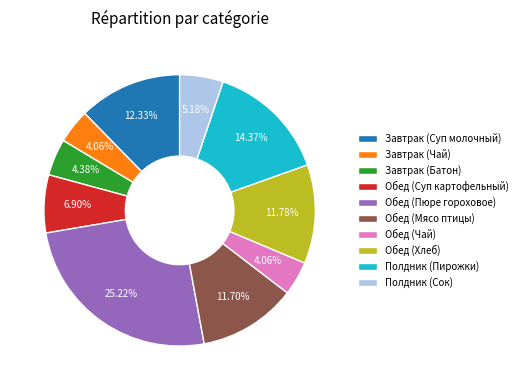

Is the sum of Обед (Мясо птицы) and Завтрак (Суп молочный) greater than half?

No